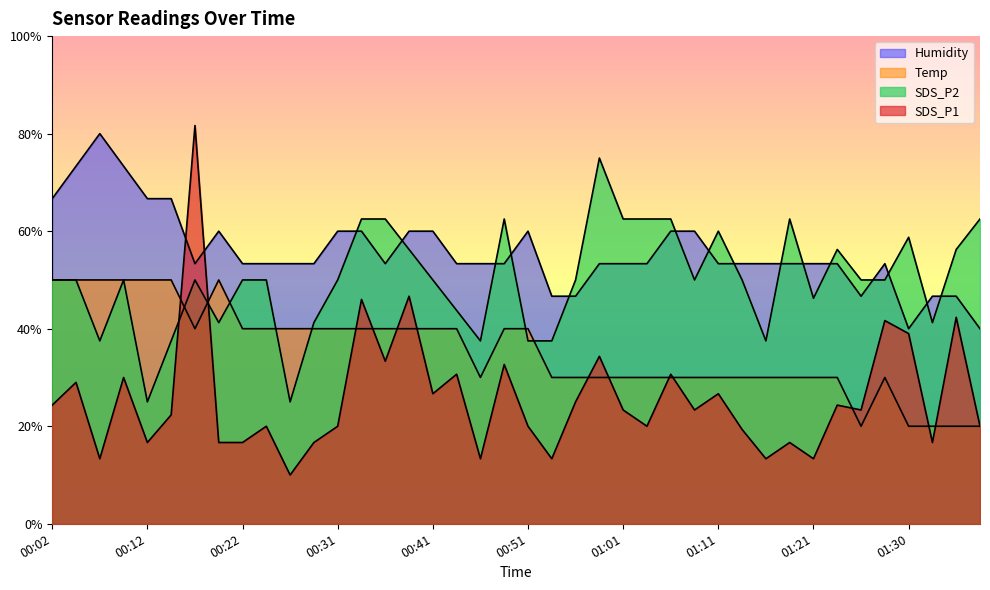

What is the smallest value displayed?

10.0